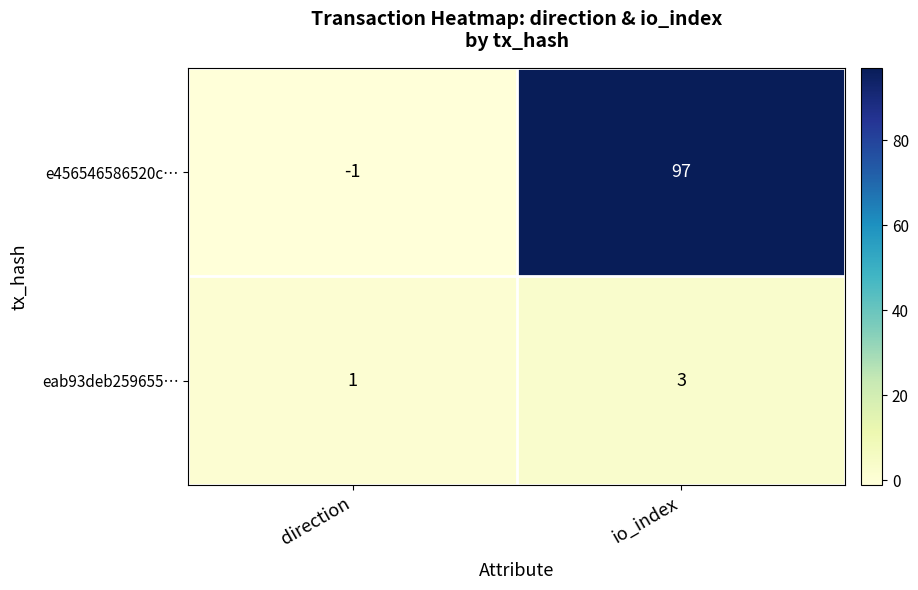

What is the sum of the e456546586520c… values at io_index and direction?

96